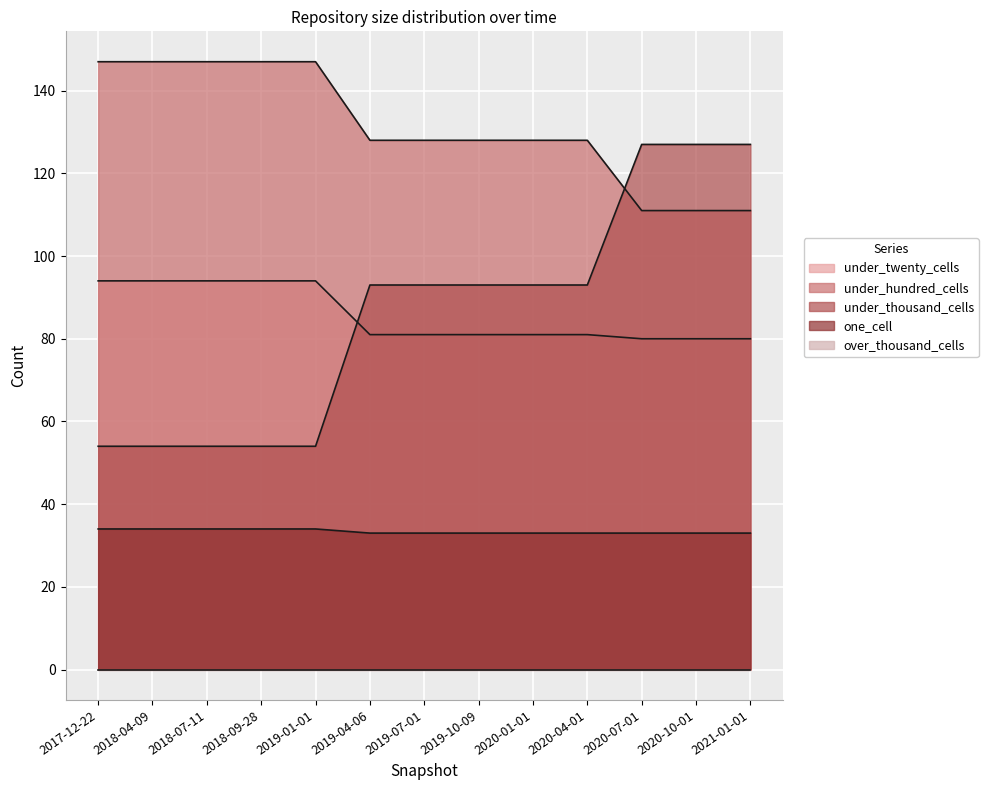

How many times do under_twenty_cells and under_thousand_cells cross each other?

1